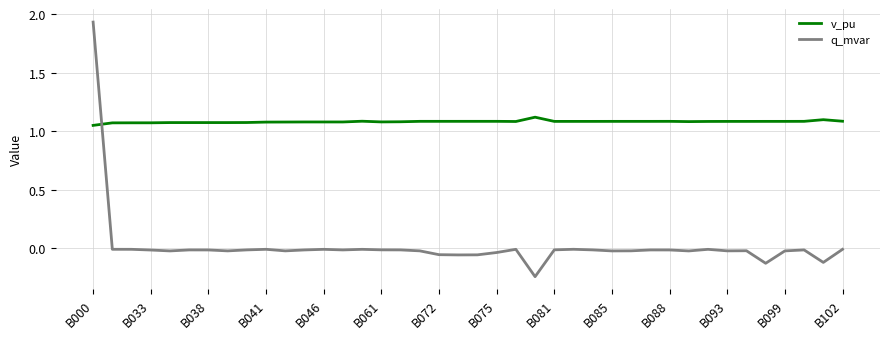

Which series has the widest spread of values?

q_mvar